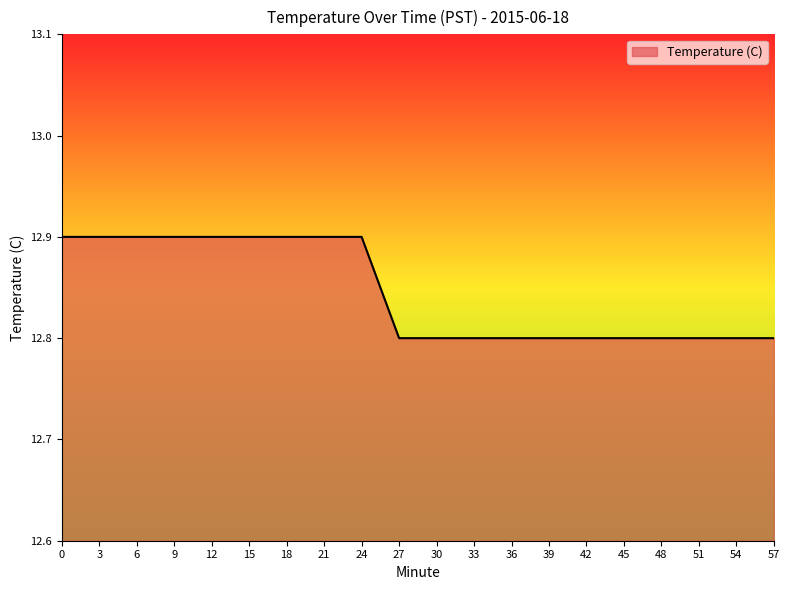

Reading right to left, what are all the values shown in this chart?

57=12.8	54=12.8	51=12.8	48=12.8	45=12.8	42=12.8	39=12.8	36=12.8	33=12.8	30=12.8	27=12.8	24=12.9	21=12.9	18=12.9	15=12.9	12=12.9	9=12.9	6=12.9	3=12.9	0=12.9